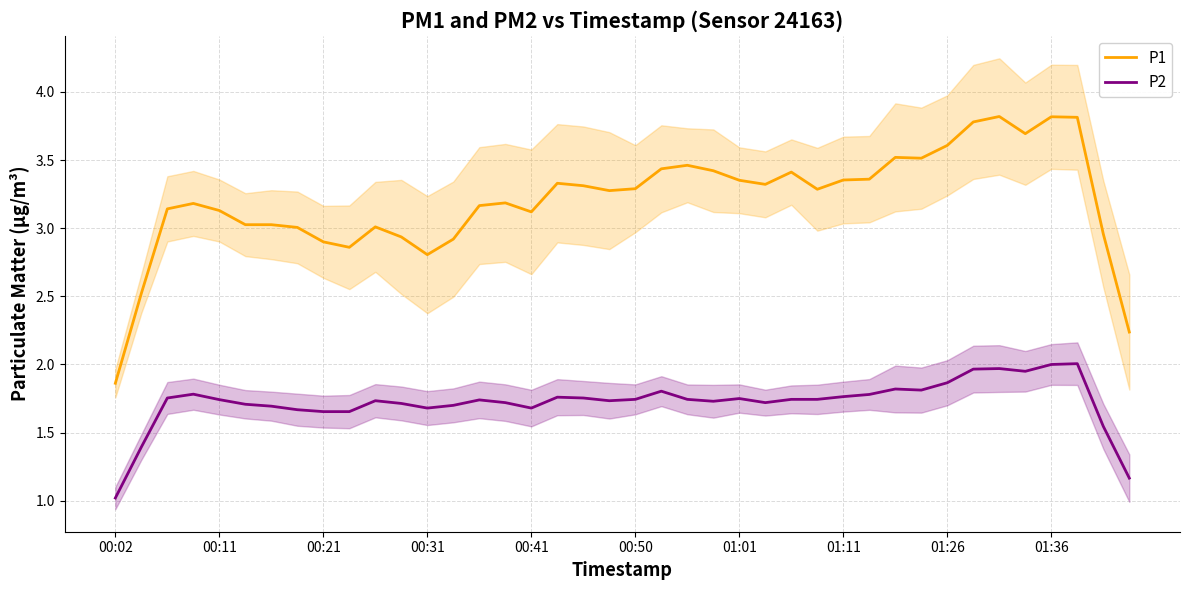

What is the maximum value for P2?

2.0